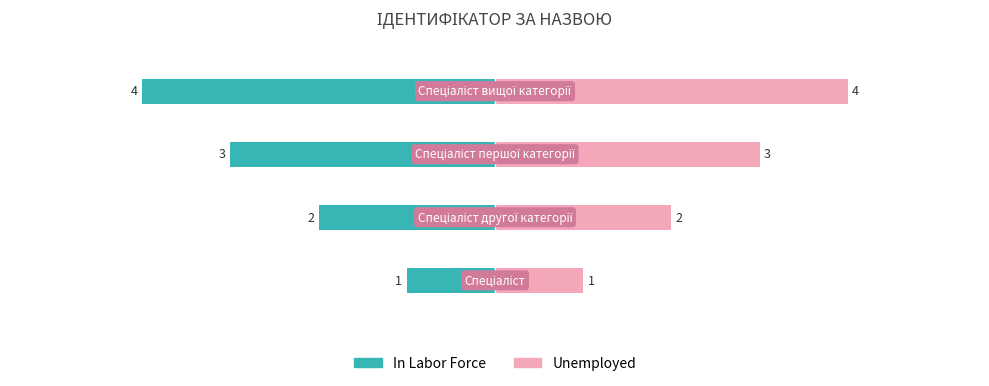

What is the value of the In Labor Force bar at the 1st from the left?

-1